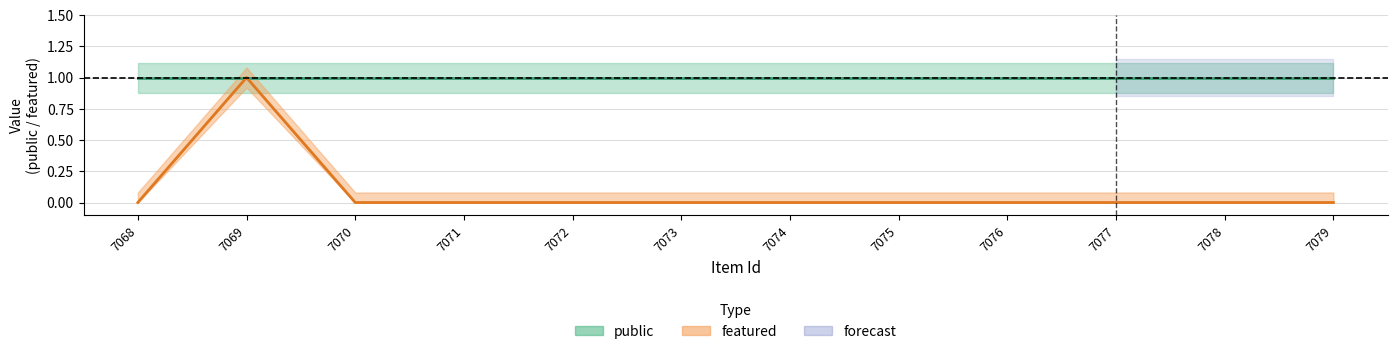

Reading left to right, what are all the values shown in this chart?

0	1	0	0	0	0	0	0	0	0	0	0